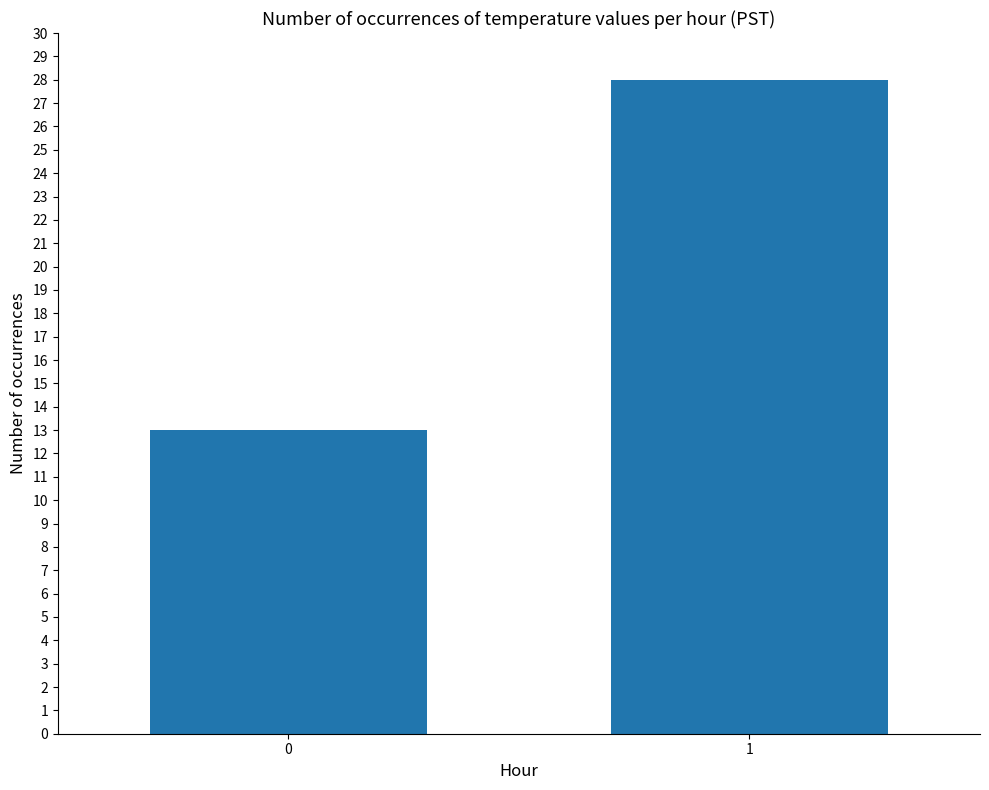

At which category does the chart reach its peak across all series?

1